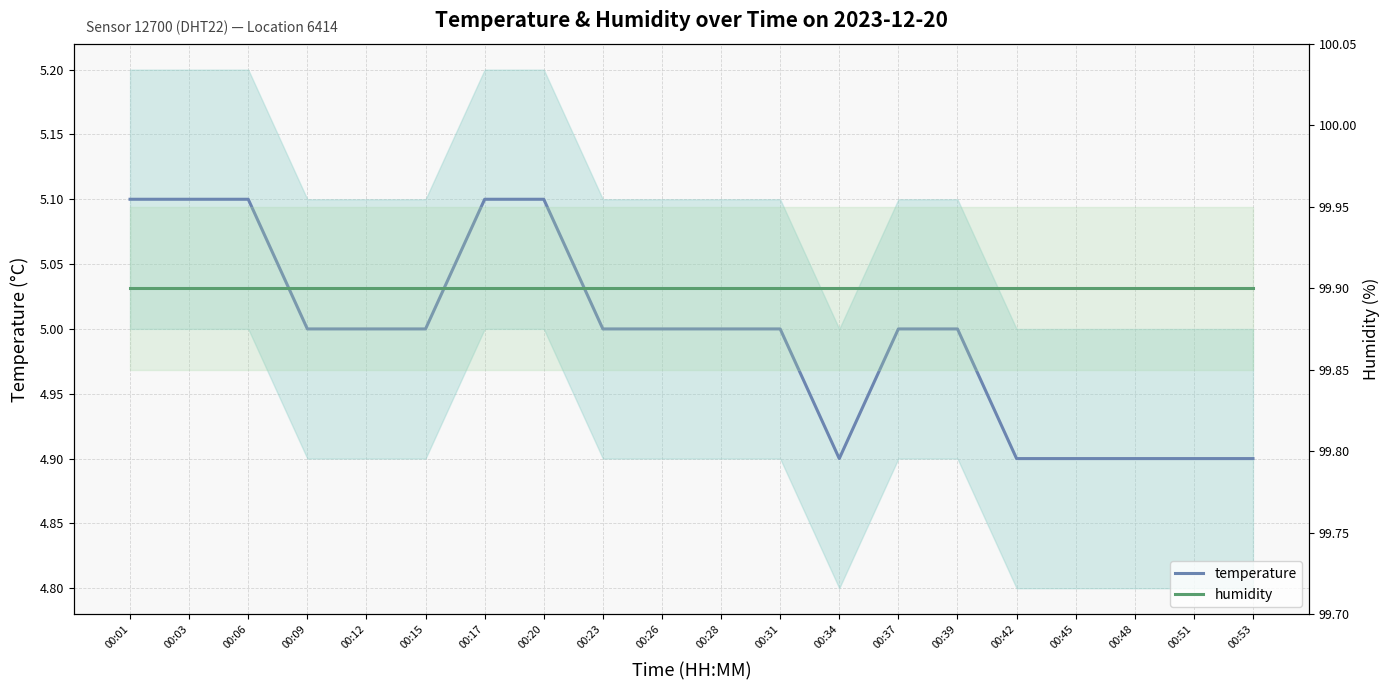

Rank the series at 00:28 from lowest to highest value.

temperature, humidity